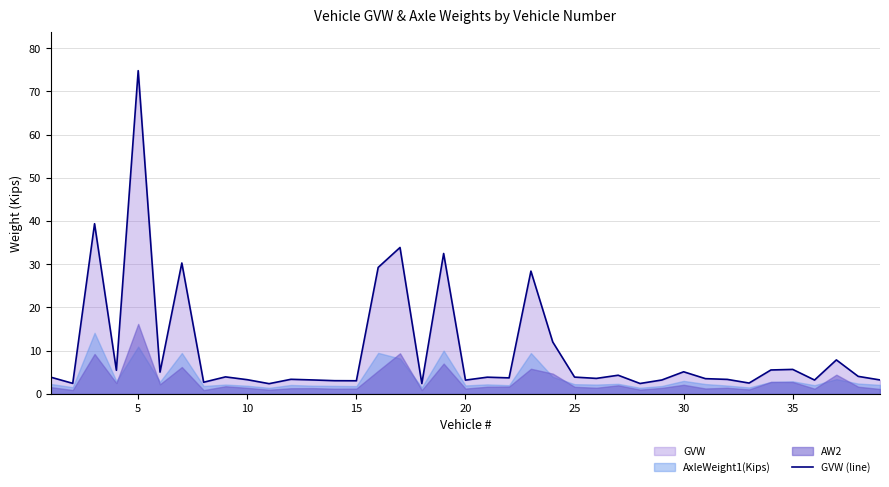

What is the maximum value for GVW (line)?

74.8